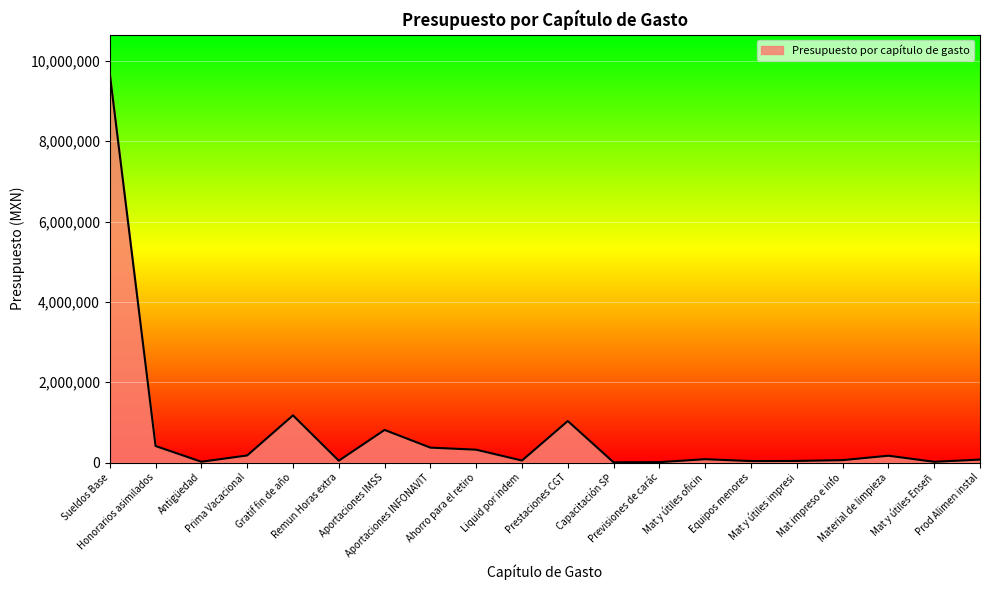

What is the change in value from Capacitación SP to Material de limpieza?

+165000.0